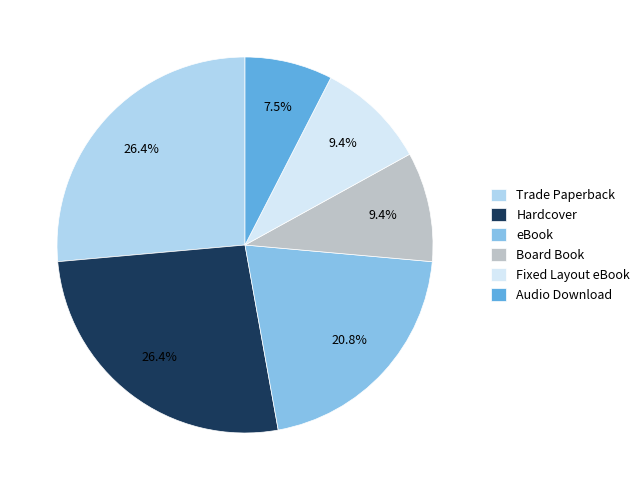

Is it true that Audio Download is 14% of the pie?

False